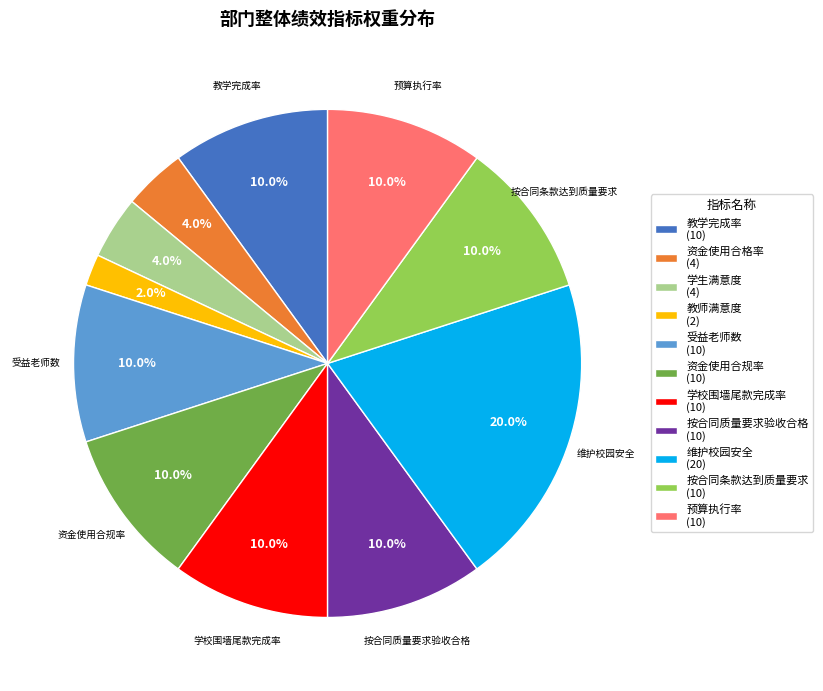

Does 受益老师数 (10) represent more than half of the total?

No